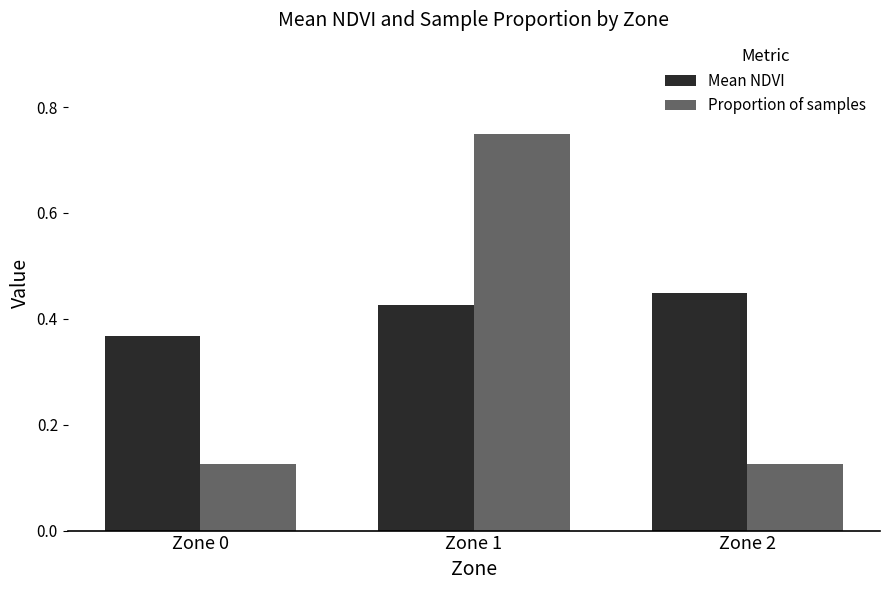

The value of Mean NDVI at Zone 0 is 0.6. True or false?

False